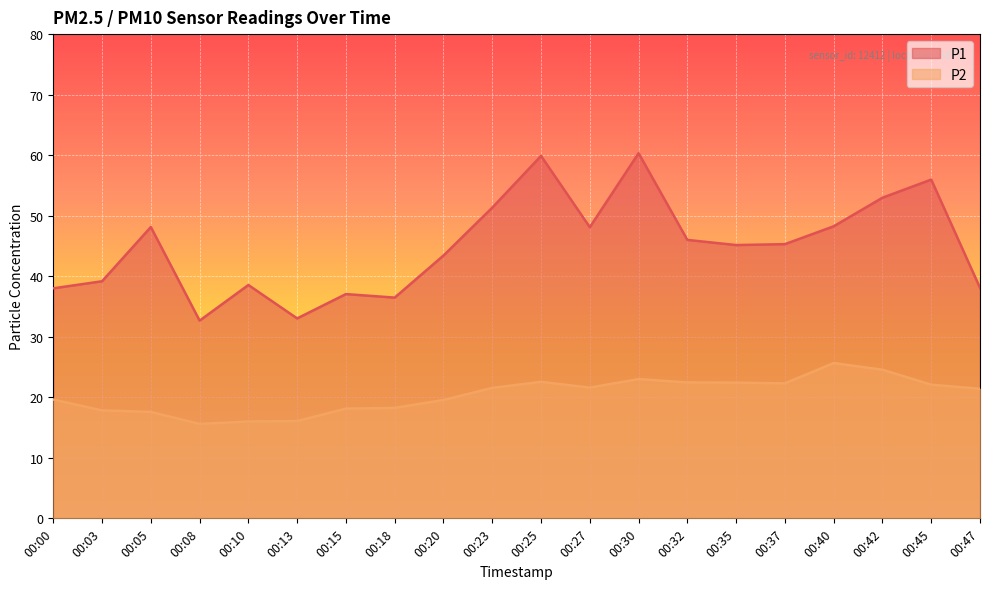

What is the average value of the P1 series?

44.9